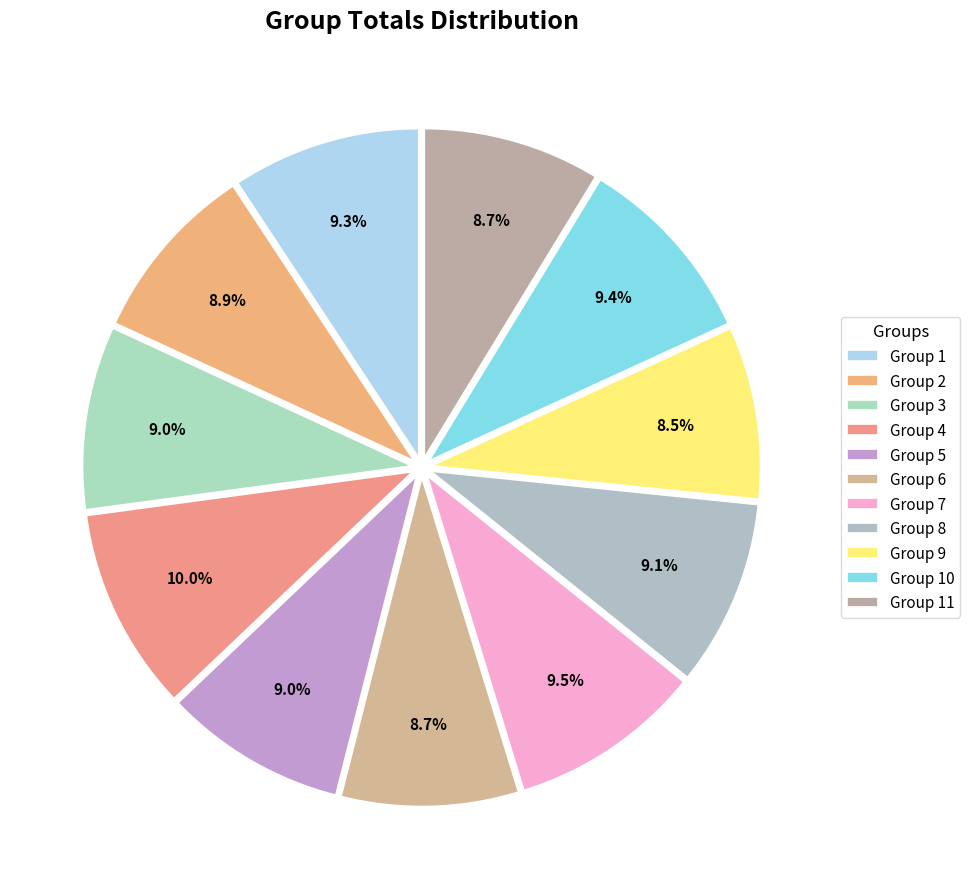

Rank the categories by value from highest to lowest.

Group 4, Group 7, Group 10, Group 1, Group 8, Group 3, Group 5, Group 2, Group 11, Group 6, Group 9